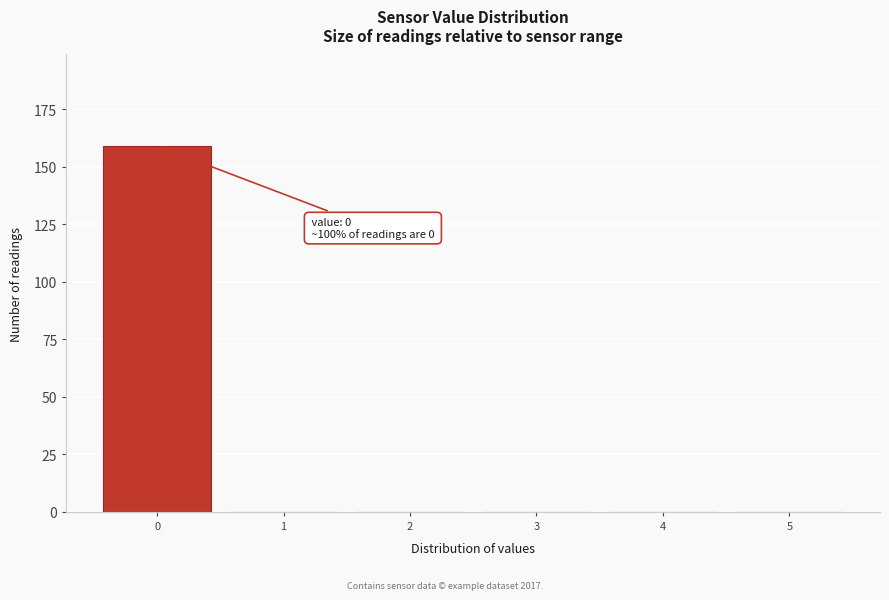

Over which range of the x-axis is the bar tallest?

-0.5 to 0.5